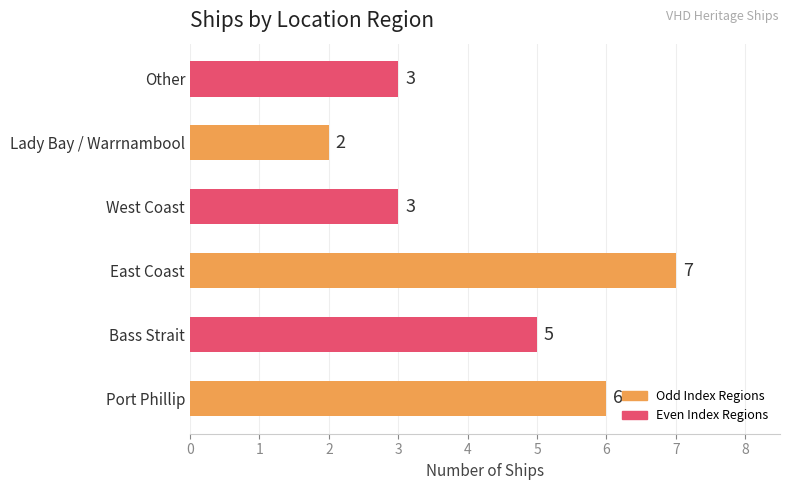

Count the values in the range 3 to 6.

4